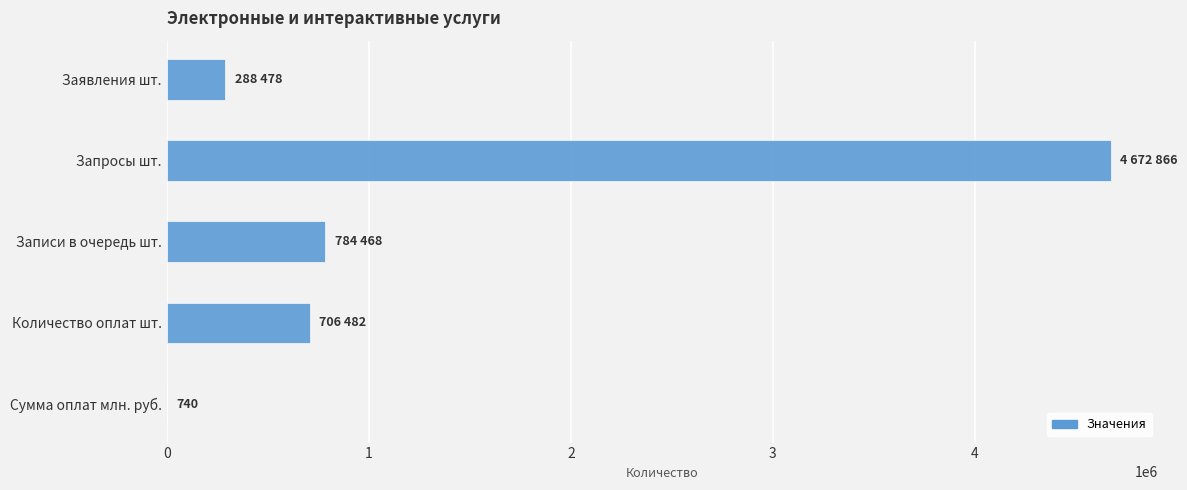

What value does the data have at Заявления шт.?

288478